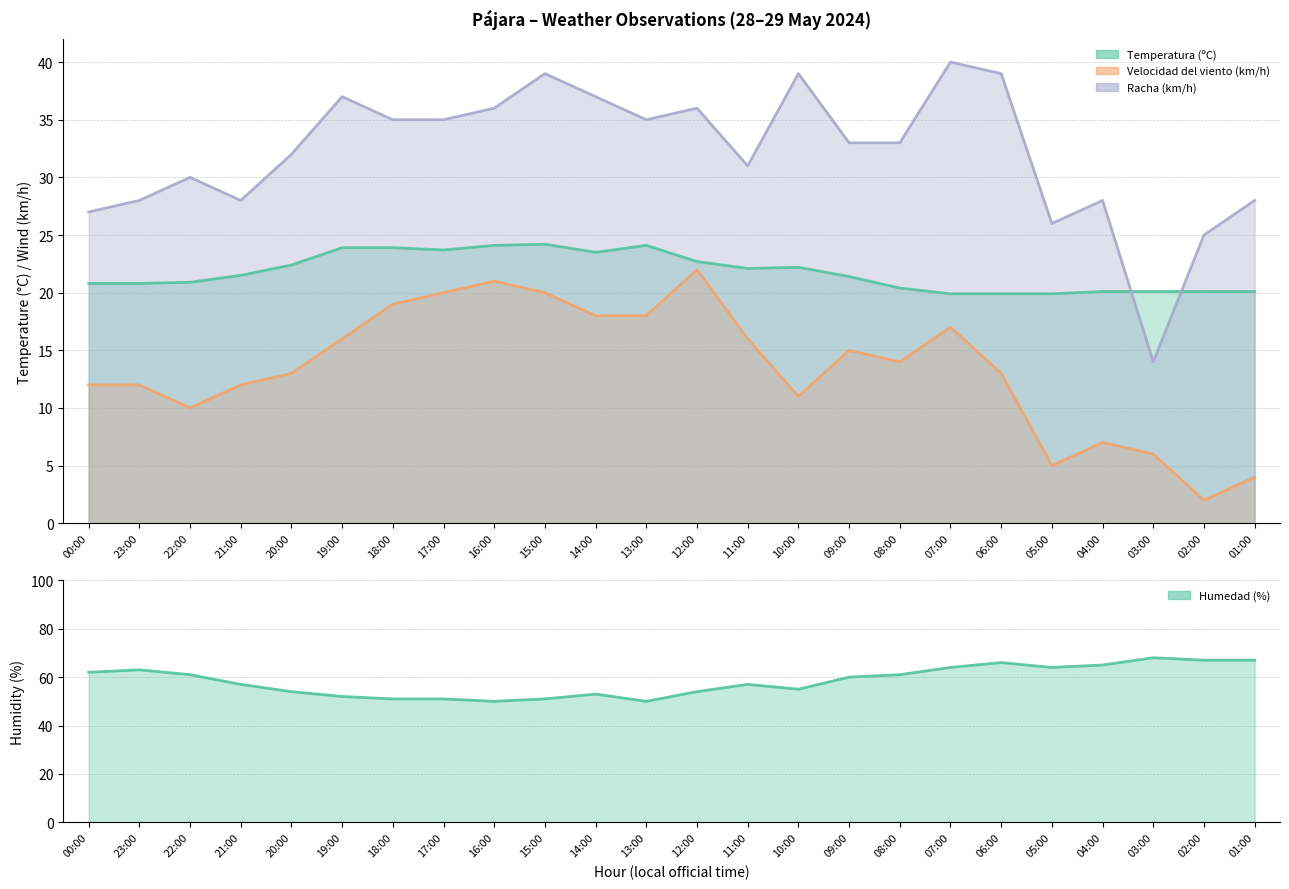

What is the sum of all Humedad (%) values?

1403.0